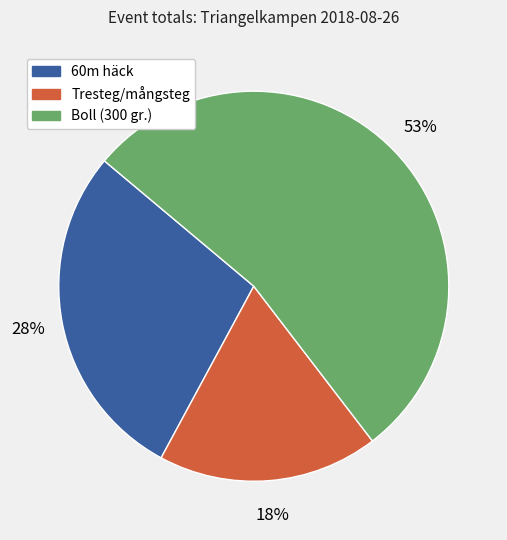

Approximately how many times larger is the value at Tresteg/mångsteg compared to 60m häck?

0.6